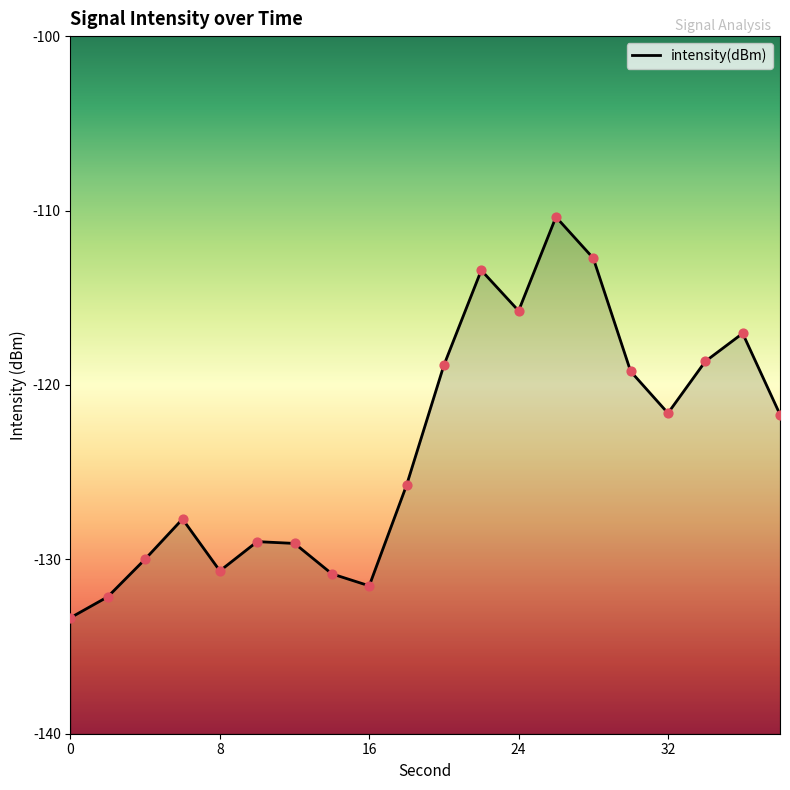

Between 28 and 30, which is larger?

28